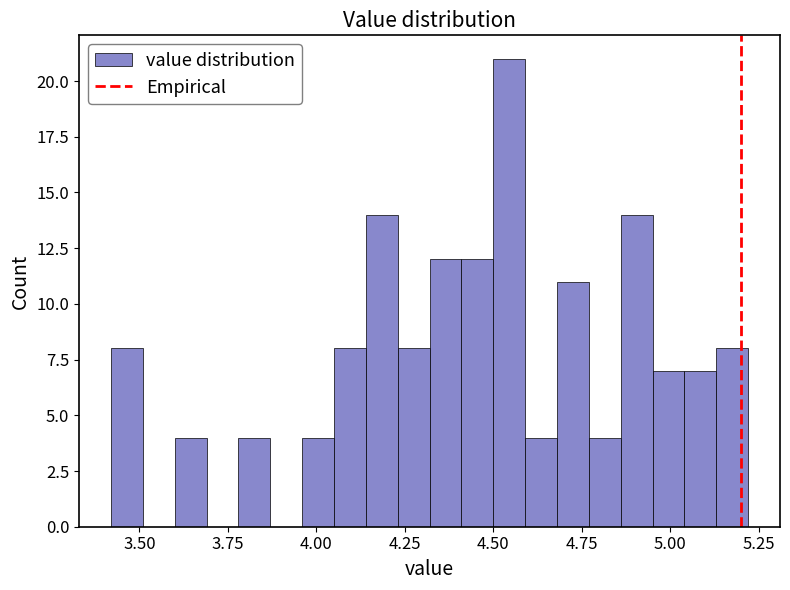

Around what value on the x-axis is the tallest bar? Give the approximate position of its centre, as read against the axis.

4.55